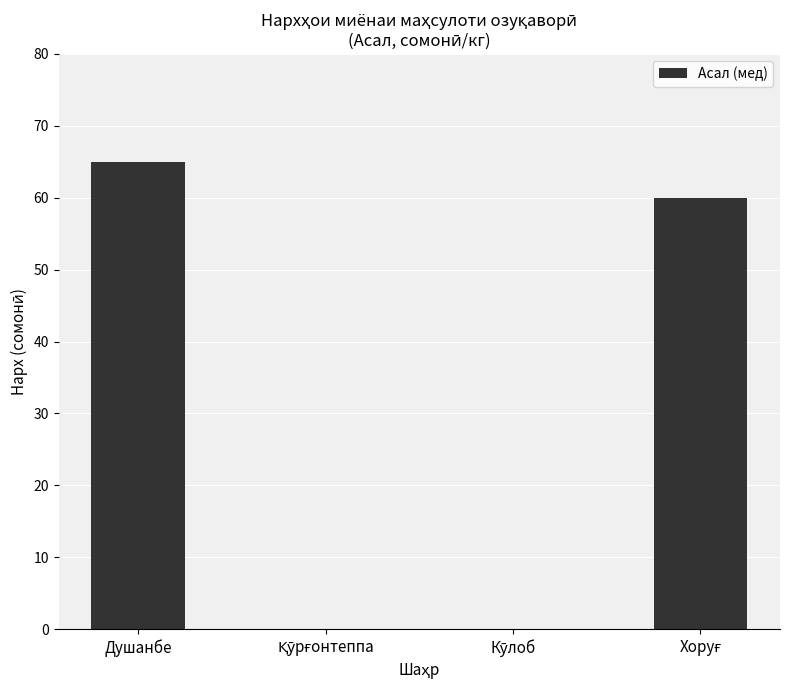

The value at Душанбе is 106. True or false?

False